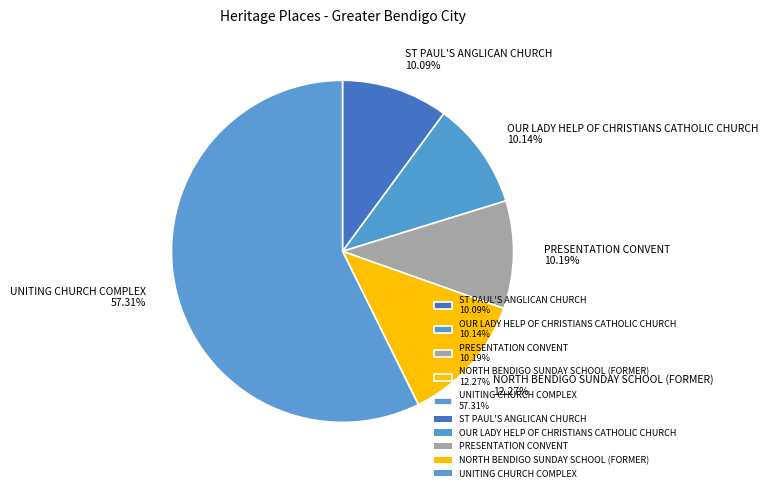

Which has a higher value, NORTH BENDIGO SUNDAY SCHOOL (FORMER) or OUR LADY HELP OF CHRISTIANS CATHOLIC CHURCH?

NORTH BENDIGO SUNDAY SCHOOL (FORMER)